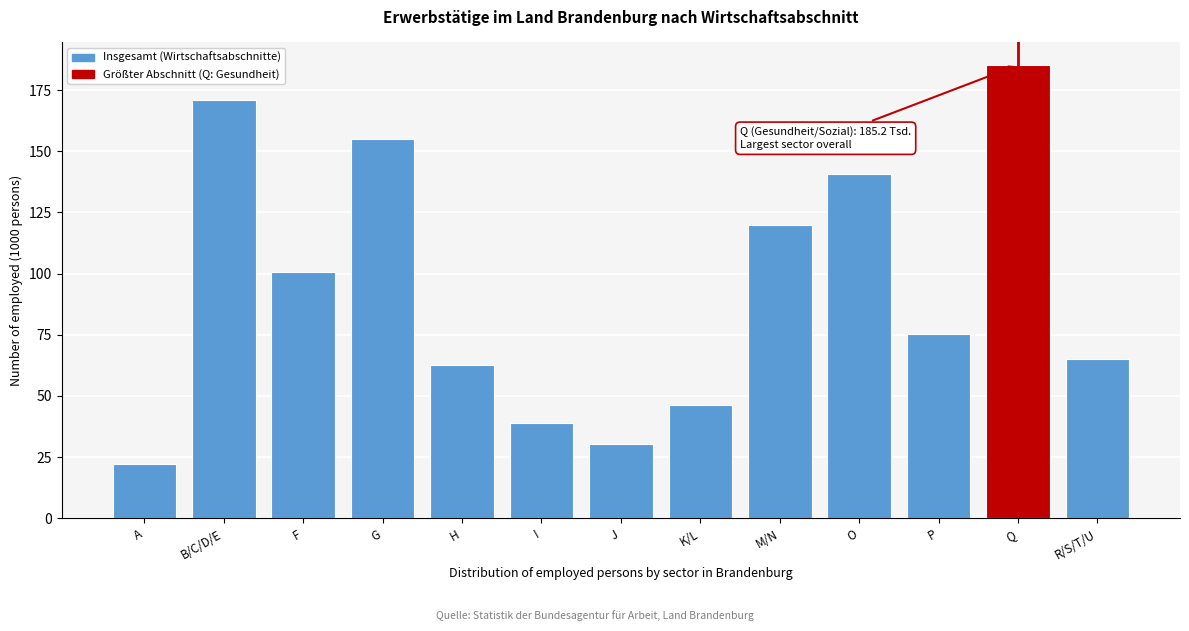

Reading right to left, extract all data points from this chart.

64.9	185.2	75.5	140.8	119.7	46.2	30.5	39.1	62.6	155.1	100.6	171.0	22.0